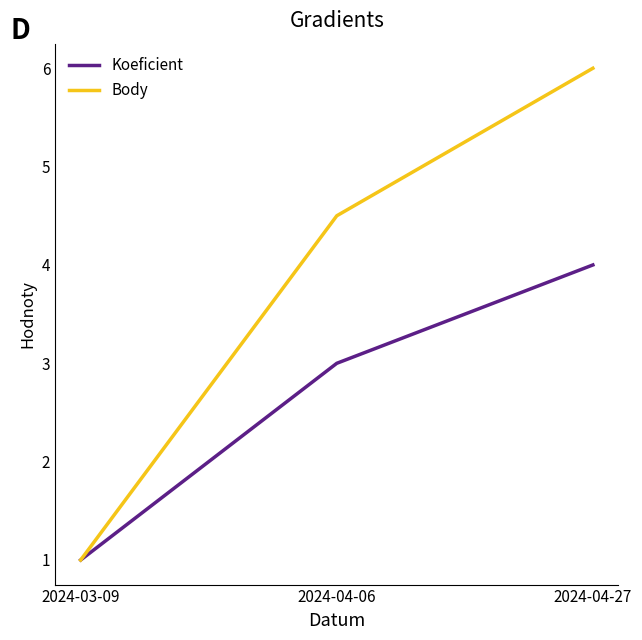

At which label does Body reach its minimum?

2024-03-09